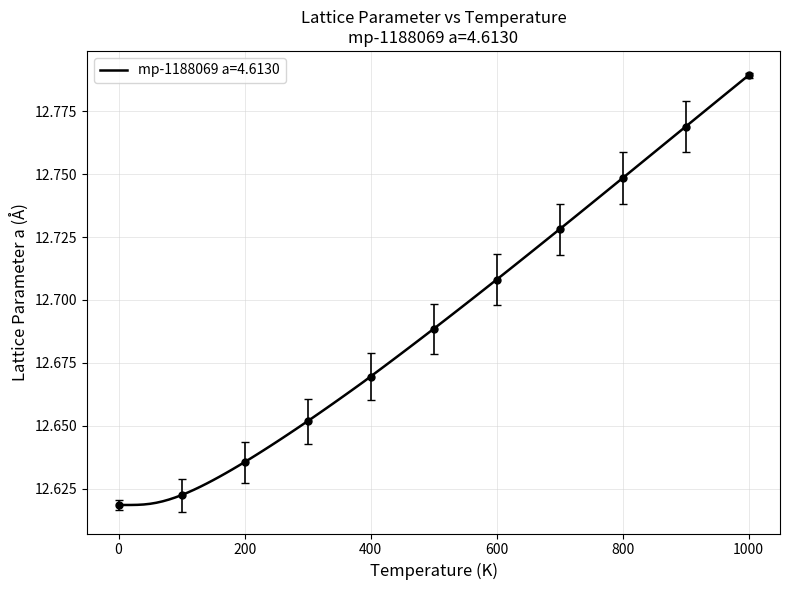

How many lines are shown in the chart?

1